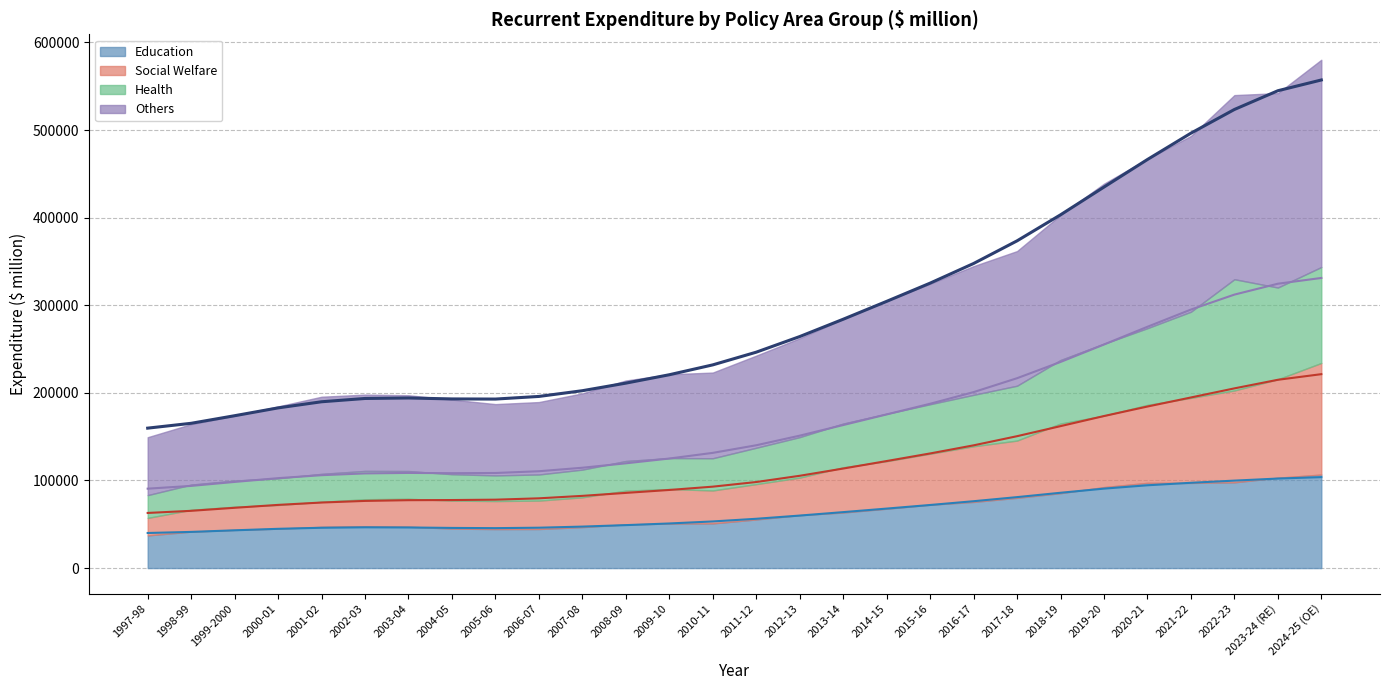

List the labels in order of Education value, smallest first.

1997-98, 1998-99, 1999-2000, 2000-01, 2005-06, 2004-05, 2001-02, 2006-07, 2003-04, 2002-03, 2007-08, 2008-09, 2009-10, 2010-11, 2011-12, 2012-13, 2013-14, 2014-15, 2015-16, 2016-17, 2017-18, 2018-19, 2019-20, 2020-21, 2021-22, 2022-23, 2023-24 (RE), 2024-25 (OE)